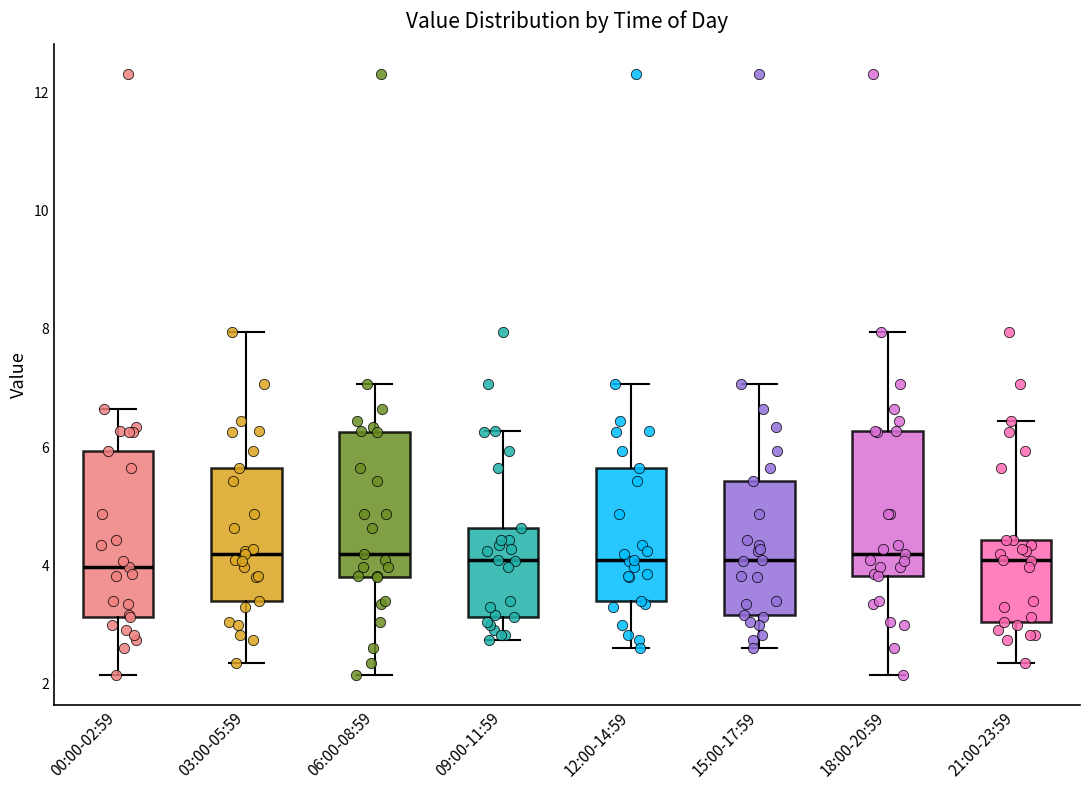

Which box is the tallest, from its lower edge to its upper edge?

00:00-02:59